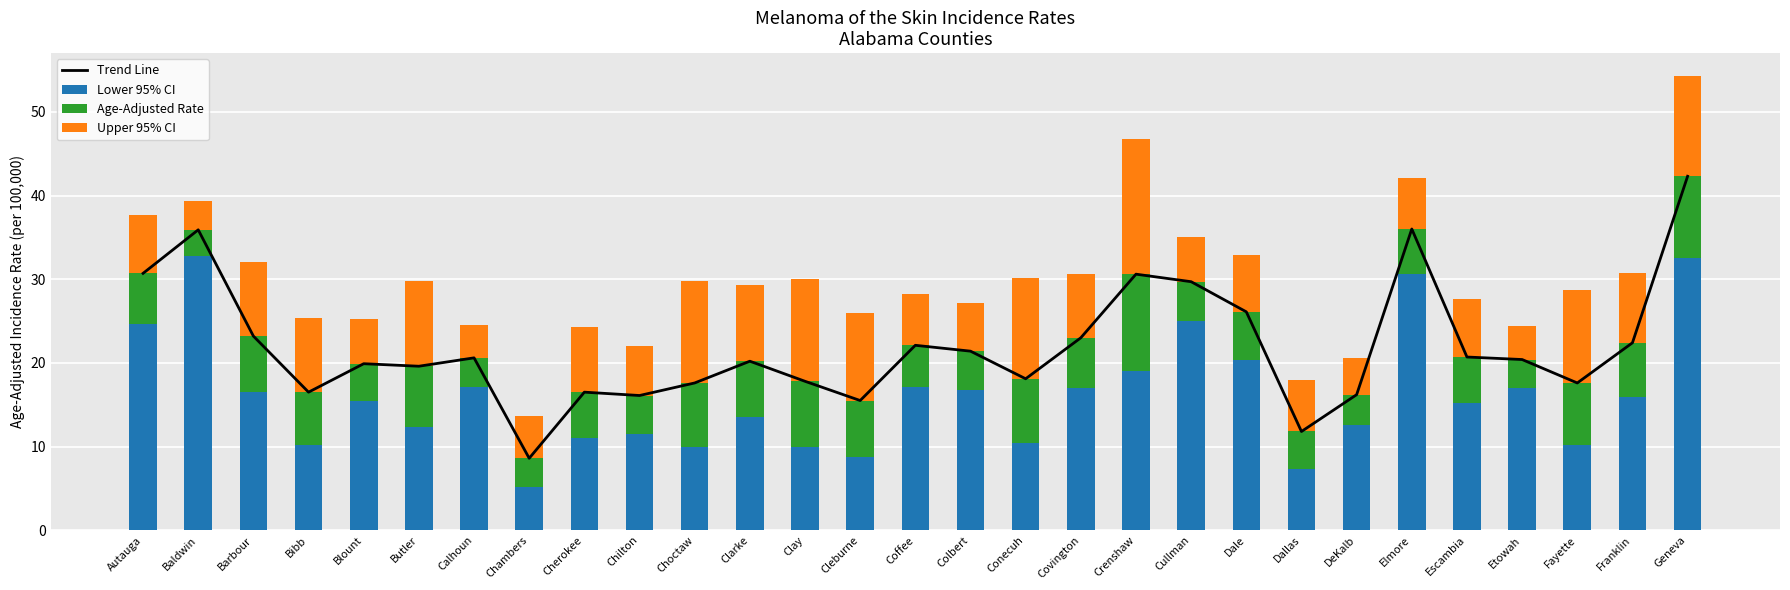

What is the greatest value displayed?

42.3